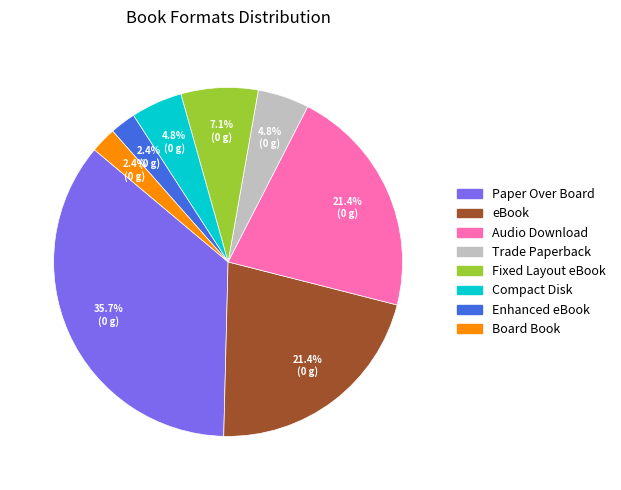

How many slices are in this pie chart?

8